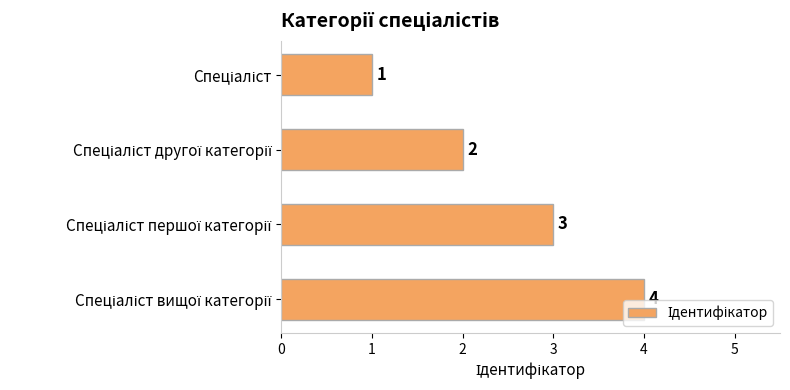

What is the sum of all values?

10